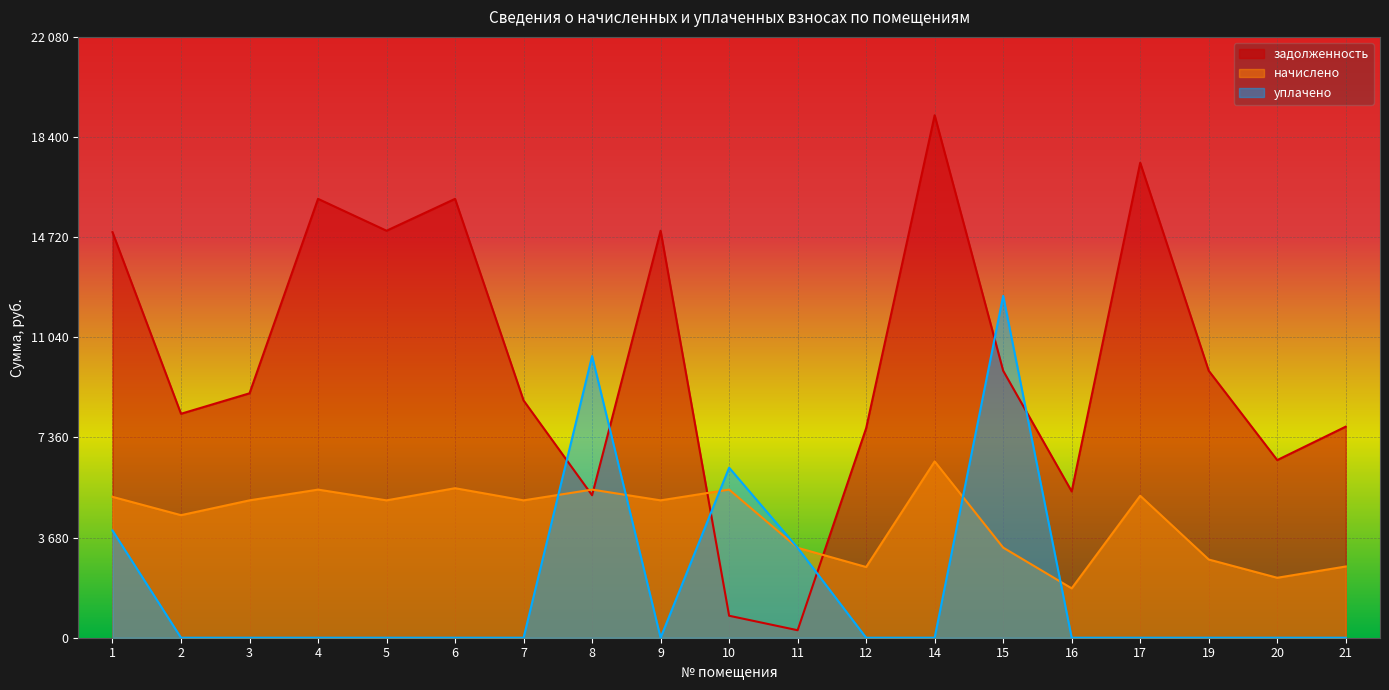

At which category is the sum across all series the highest?

15